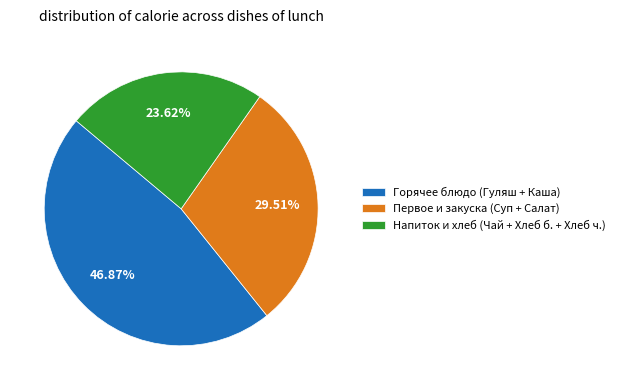

Which slice is the largest?

Горячее блюдо (Гуляш + Каша)